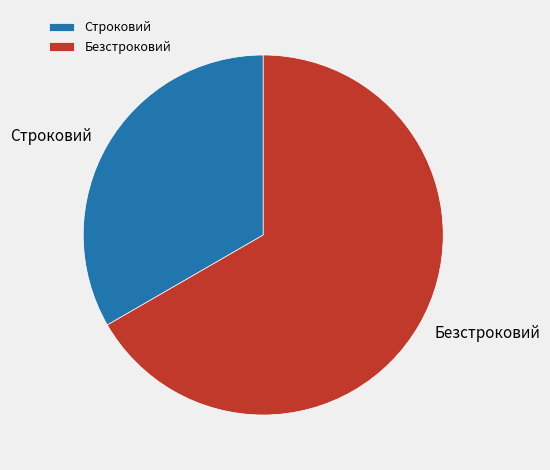

Does Безстроковий account for over 50% of the chart?

Yes